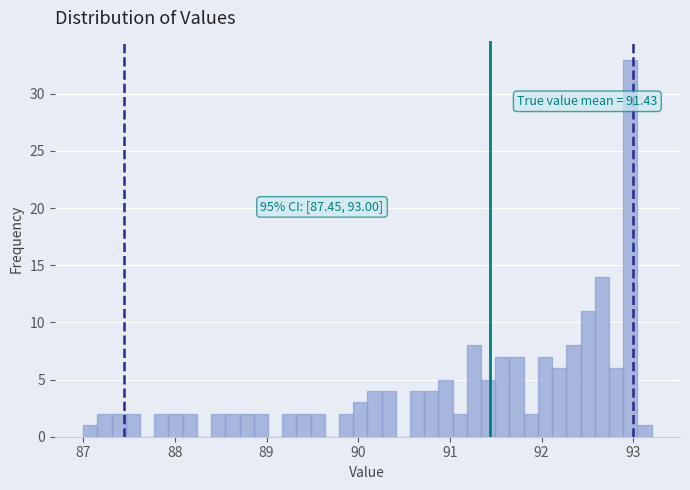

Read against the x-axis, roughly where is the centre of the tallest bar?

93.0